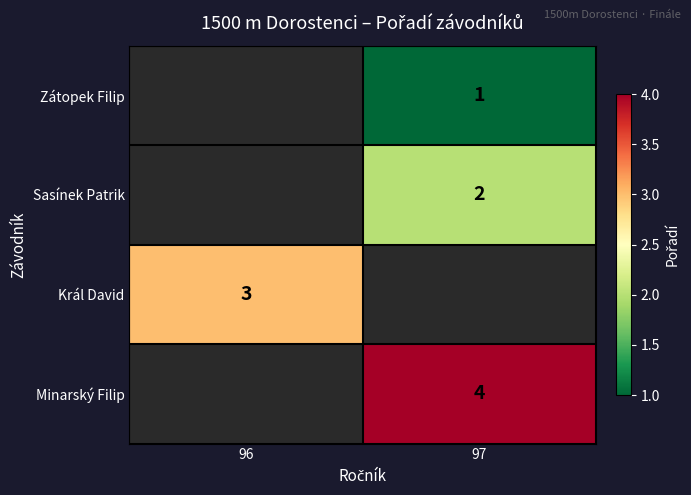

The value of Král David at 96 is 5. True or false?

False